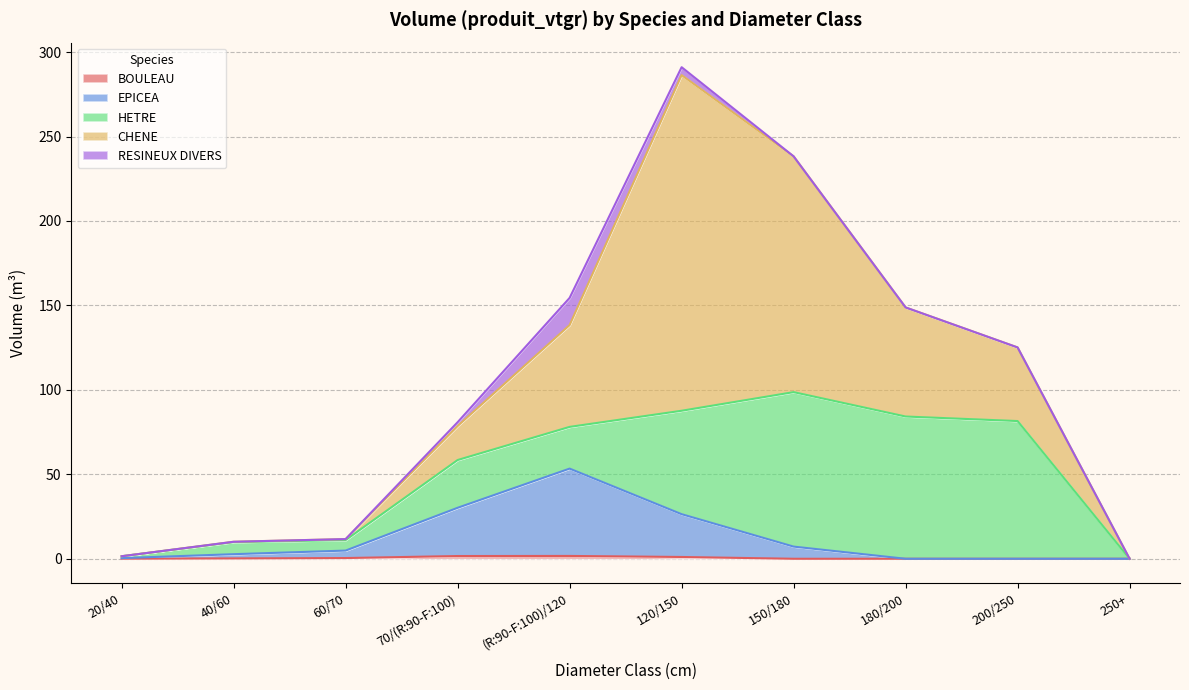

How many categories are shown in the chart?

10